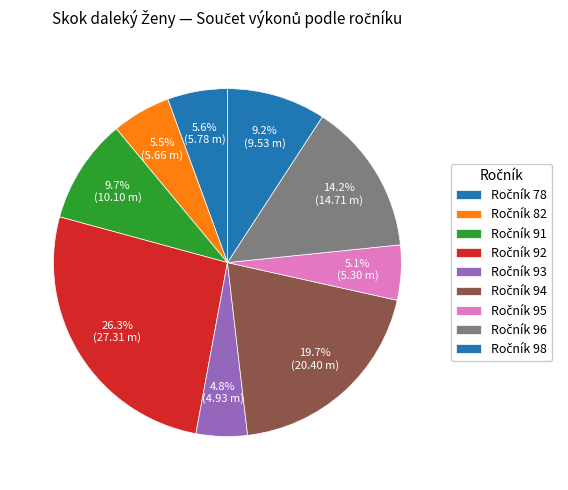

Count the number of slices in the pie.

9